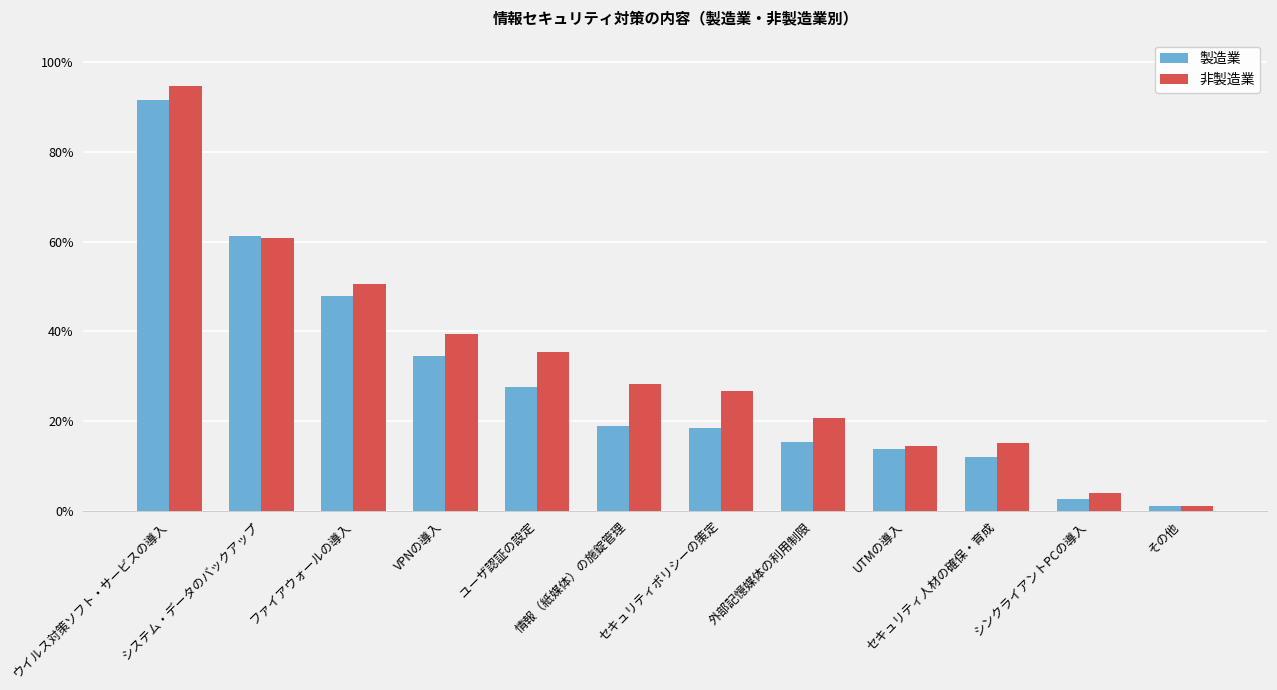

True or false: 製造業 has a value of 0.0 at セキュリティ人材の確保・育成.

False